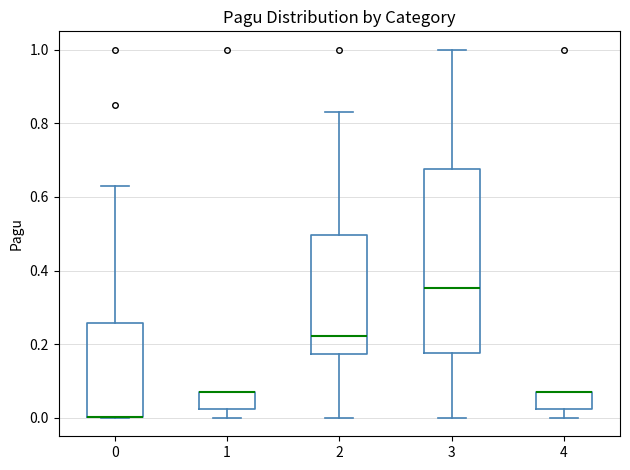

Reading left to right, transcribe this box plot: for each box, give where its median line is, the range the box spans, and where its two whiskers end, as read against the y-axis. The values are not printed on the chart, so give them approximately, as read against the axis.

0: median 0.00 (drawn on the box's lower edge), box 0.00 to 0.26, whiskers 0.00 to 0.64
1: median 0.06 (drawn on the box's upper edge), box 0.02 to 0.06, whiskers 0.00 to 0.06
2: median 0.22, box 0.18 to 0.50, whiskers 0.00 to 0.84
3: median 0.36, box 0.18 to 0.68, whiskers 0.00 to 1.00
4: median 0.06 (drawn on the box's upper edge), box 0.02 to 0.06, whiskers 0.00 to 0.06